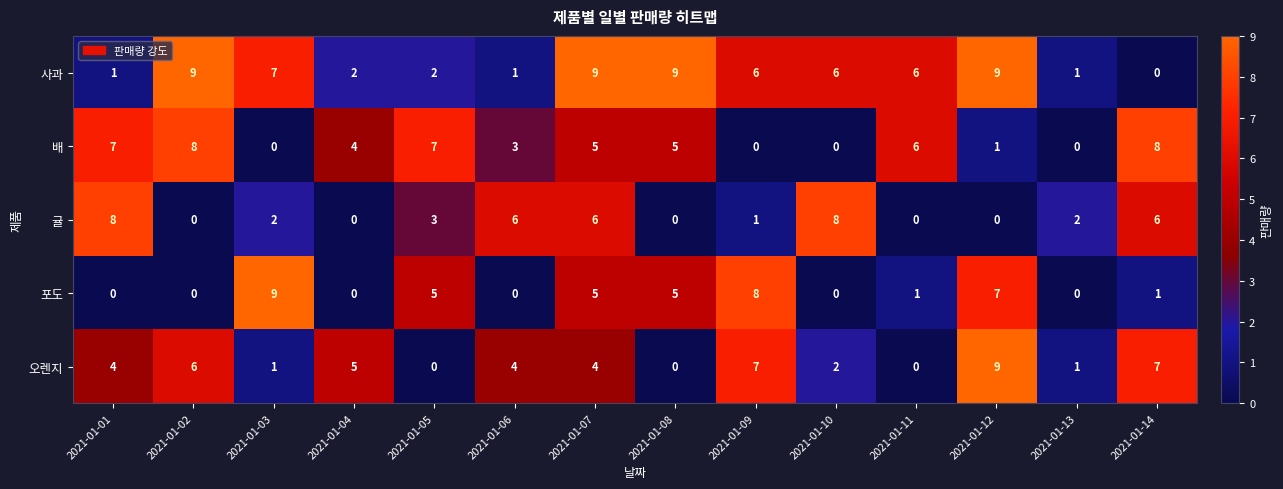

What value does the 오렌지 series have at 2021-01-01?

4